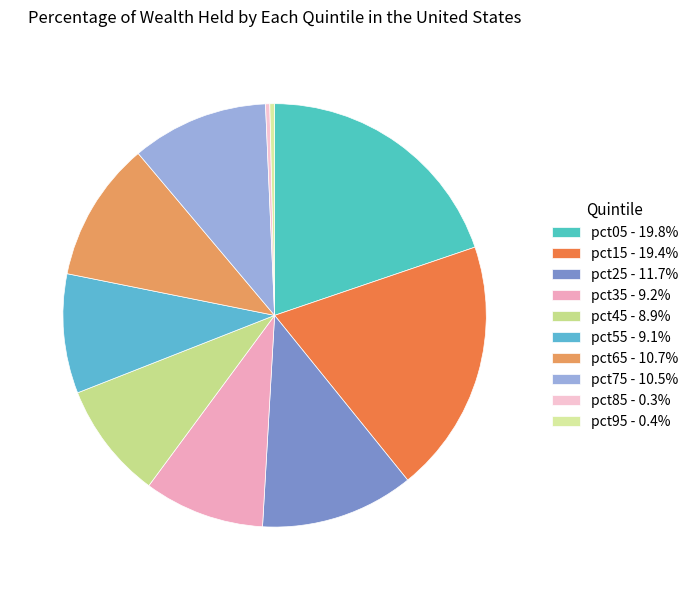

To the nearest percent, what portion does pct25 represent?

12%